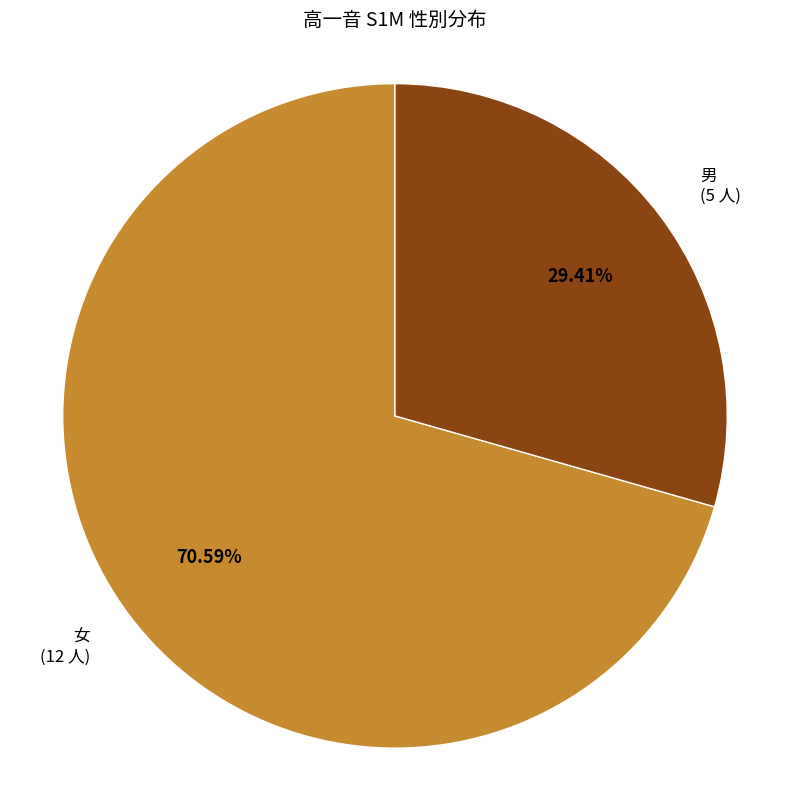

Is there a majority slice in this chart?

Yes